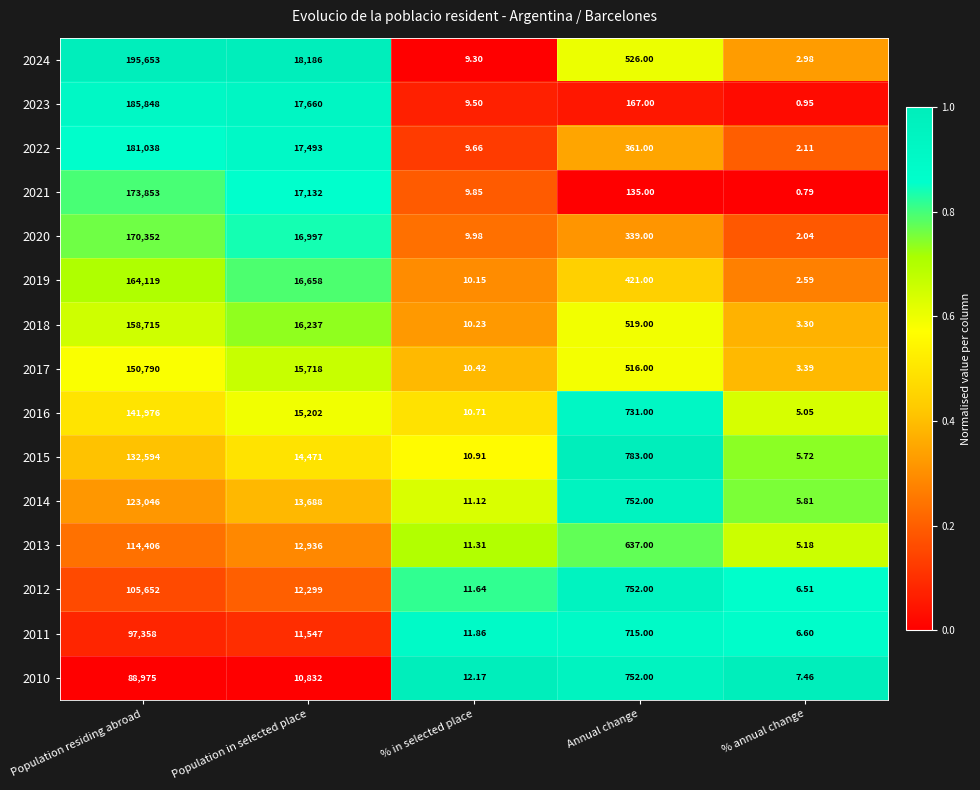

Rank the categories by 2018 value from highest to lowest.

Population residing abroad, Population in selected place, Annual change, % in selected place, % annual change